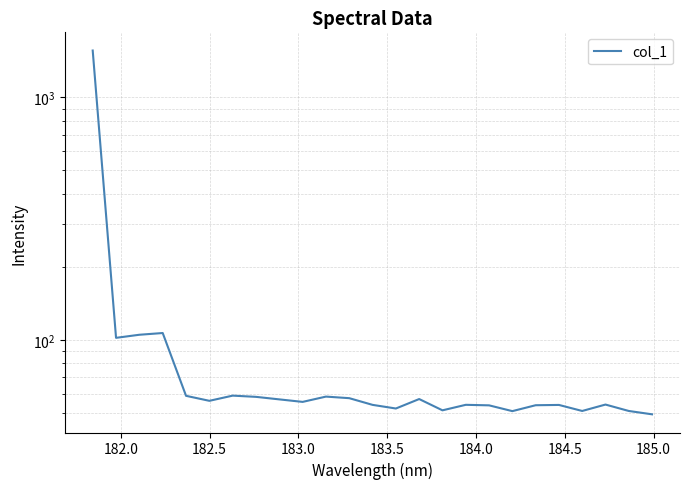

Does the chart display data point markers on the line(s)?

No